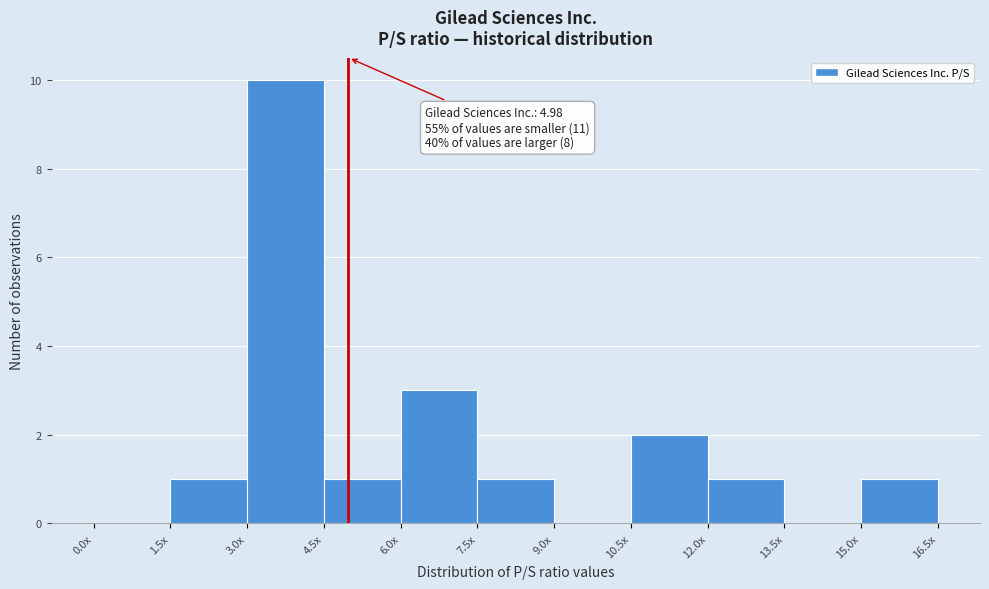

Reading left to right, list all the values displayed in this chart.

0.0x=0	1.5x=1	3.0x=10	4.5x=1	6.0x=3	7.5x=1	9.0x=0	10.5x=2	12.0x=1	13.5x=0	15.0x=1